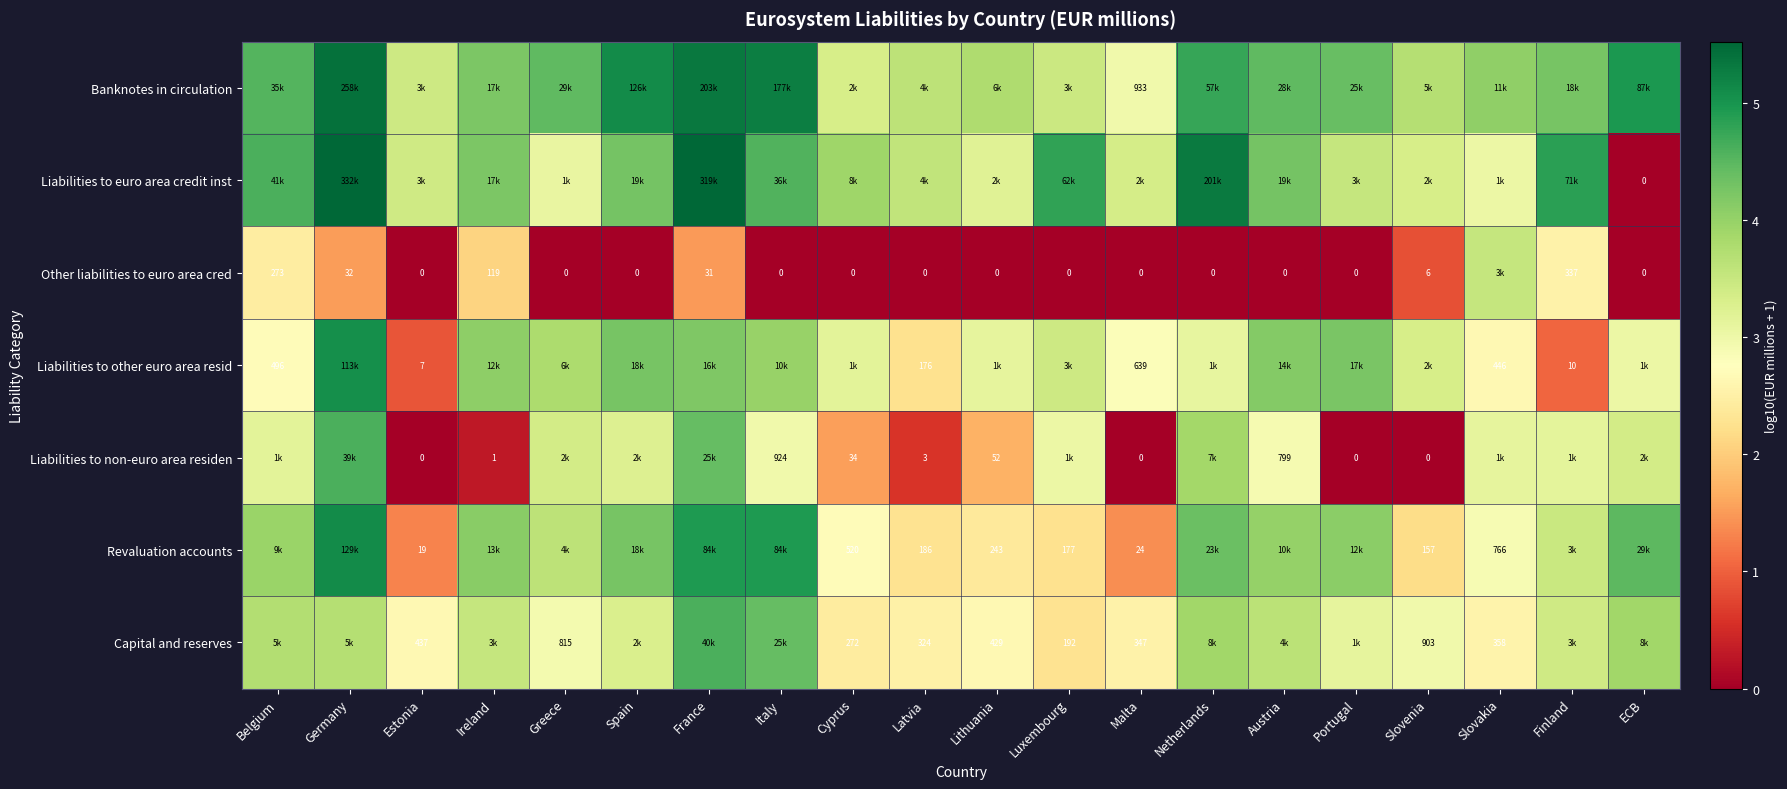

At which category is the sum across all series the highest?

Germany